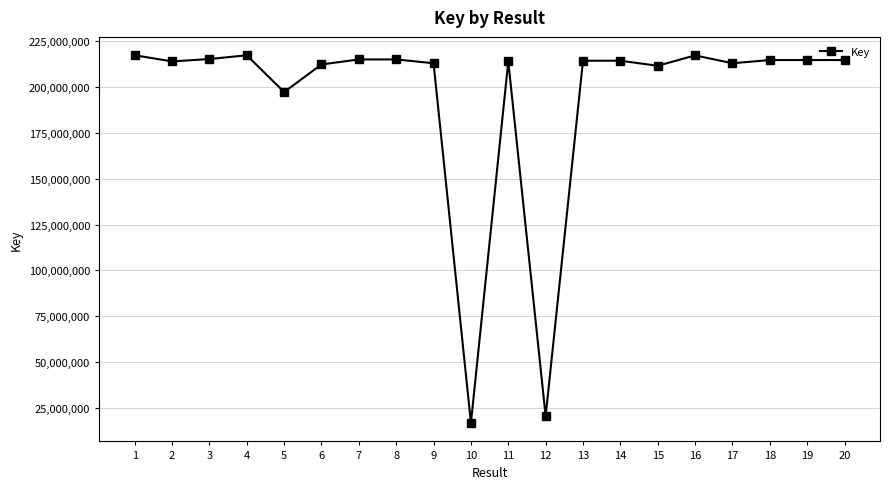

Which has a higher value, 4 or 13?

4